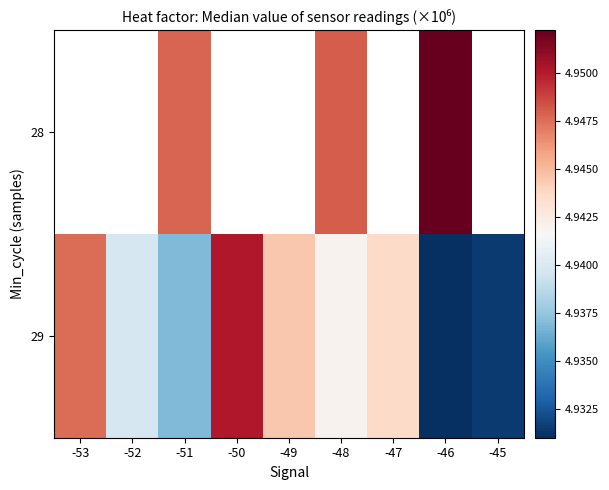

Which label corresponds to the smallest value in the chart?

-46